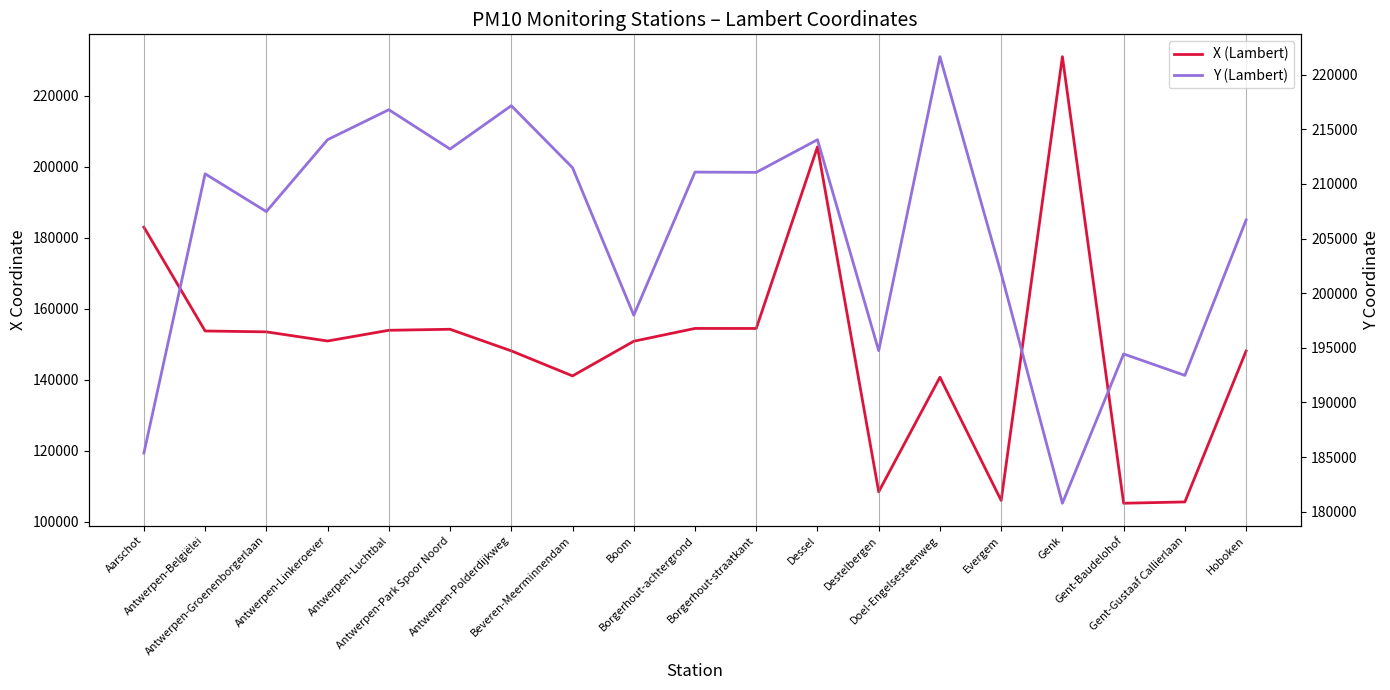

What position from the left is Doel-Engelsesteenweg?

14